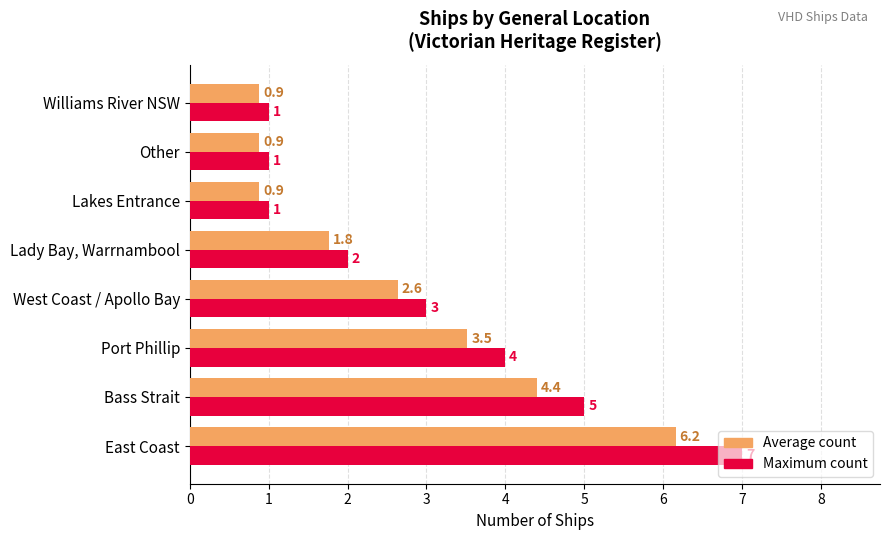

Rank the series by their maximum value, from highest to lowest.

Maximum count, Average count